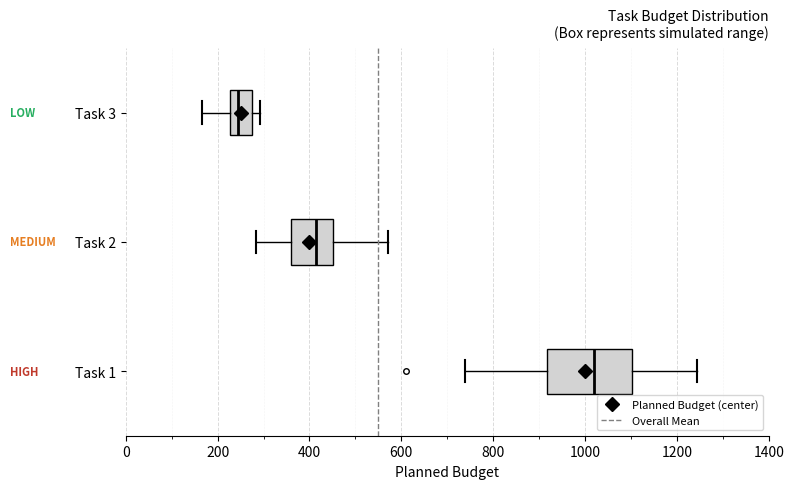

Which box has the furthest to the right median line?

Task 1